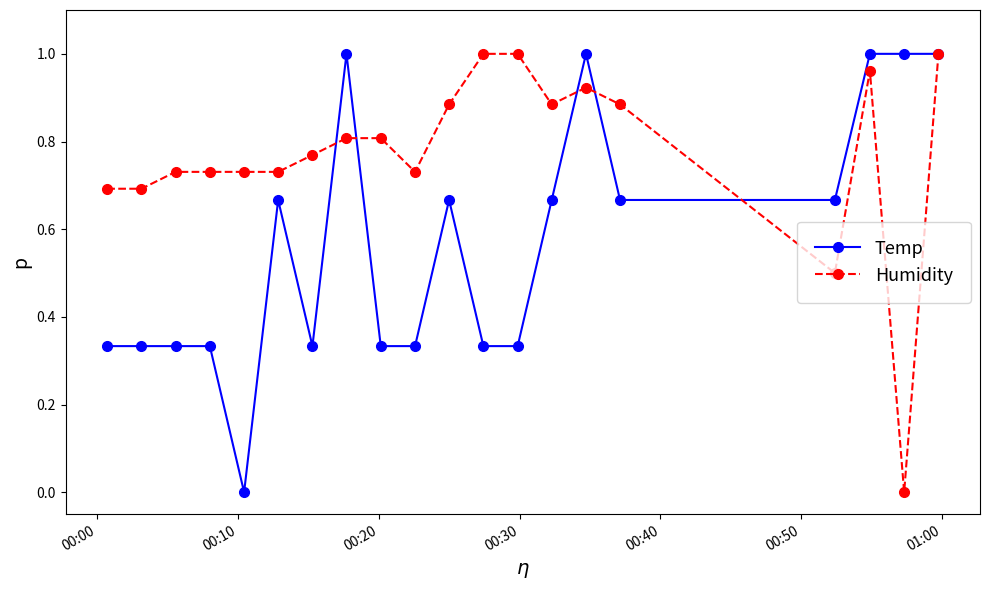

Rank the series by their average value, from lowest to highest.

Temp, Humidity